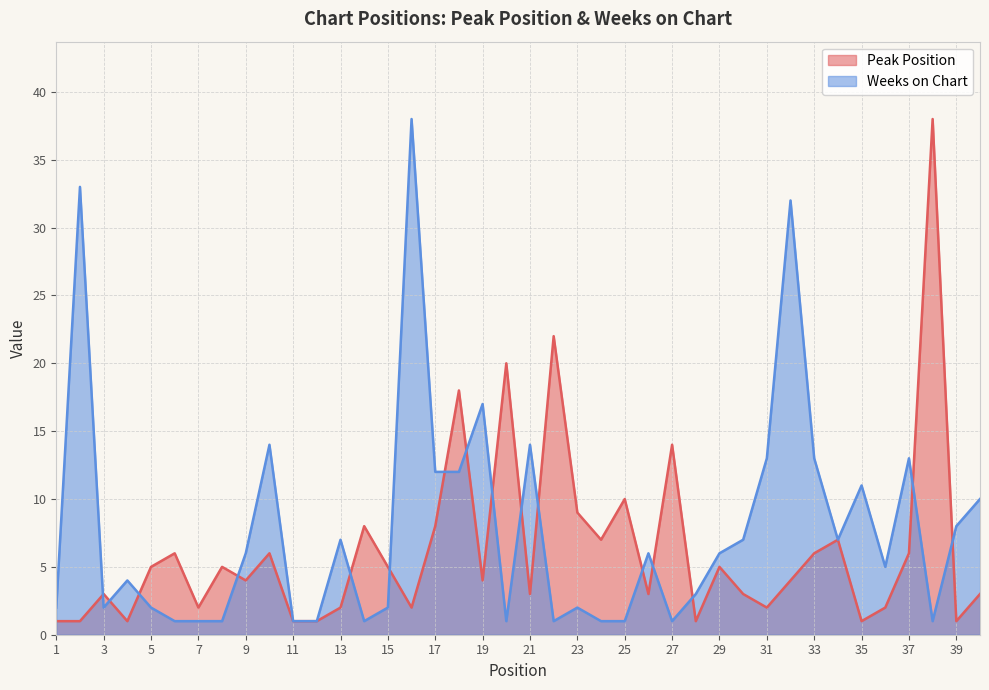

How many data points in Peak Position are less than 4?

18